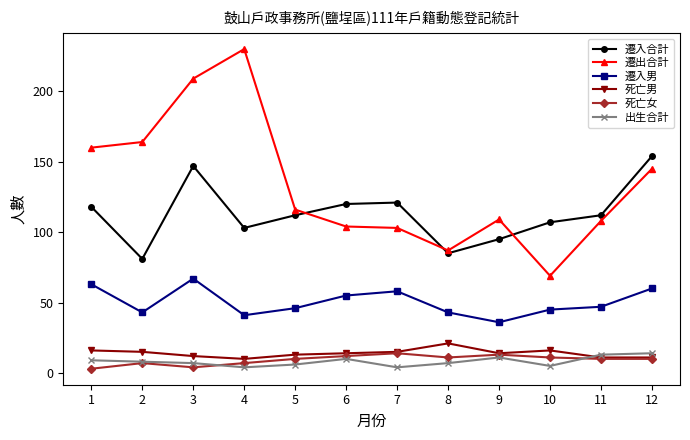

Reading left to right, transcribe all the data shown in this chart.

遷入合計: 1=118	2=81	3=147	4=103	5=112	6=120	7=121	8=85	9=95	10=107	11=112	12=154
遷出合計: 1=160	2=164	3=209	4=230	5=116	6=104	7=103	8=87	9=109	10=69	11=108	12=145
遷入男: 1=63	2=43	3=67	4=41	5=46	6=55	7=58	8=43	9=36	10=45	11=47	12=60
死亡男: 1=16	2=15	3=12	4=10	5=13	6=14	7=15	8=21	9=14	10=16	11=11	12=11
死亡女: 1=3	2=7	3=4	4=7	5=10	6=12	7=14	8=11	9=13	10=11	11=10	12=10
出生合計: 1=9	2=8	3=7	4=4	5=6	6=10	7=4	8=7	9=11	10=5	11=13	12=14